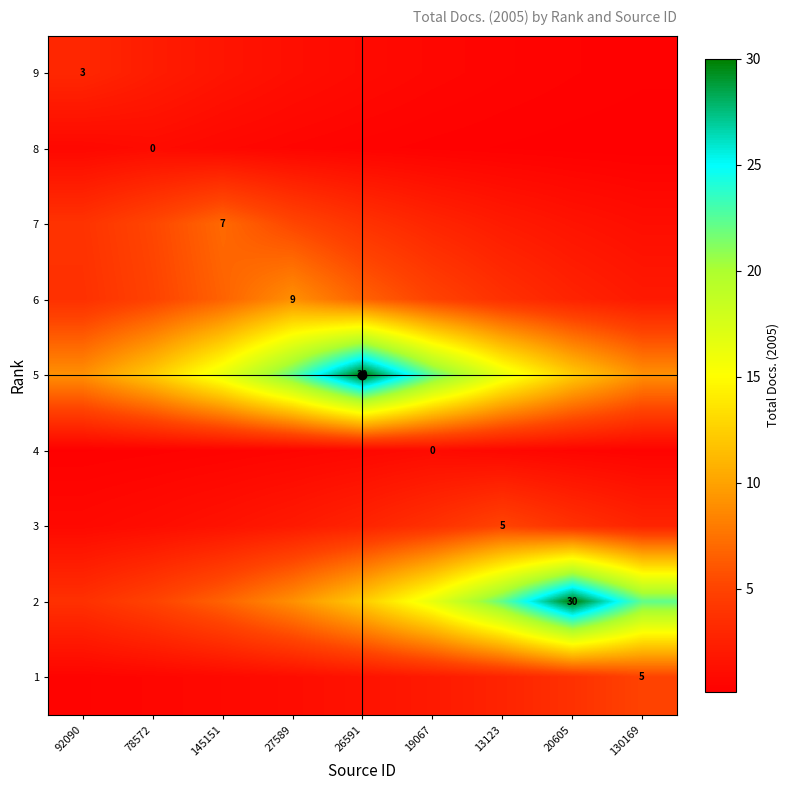

Is it true that 8 equals 0.3 at 19067?

True